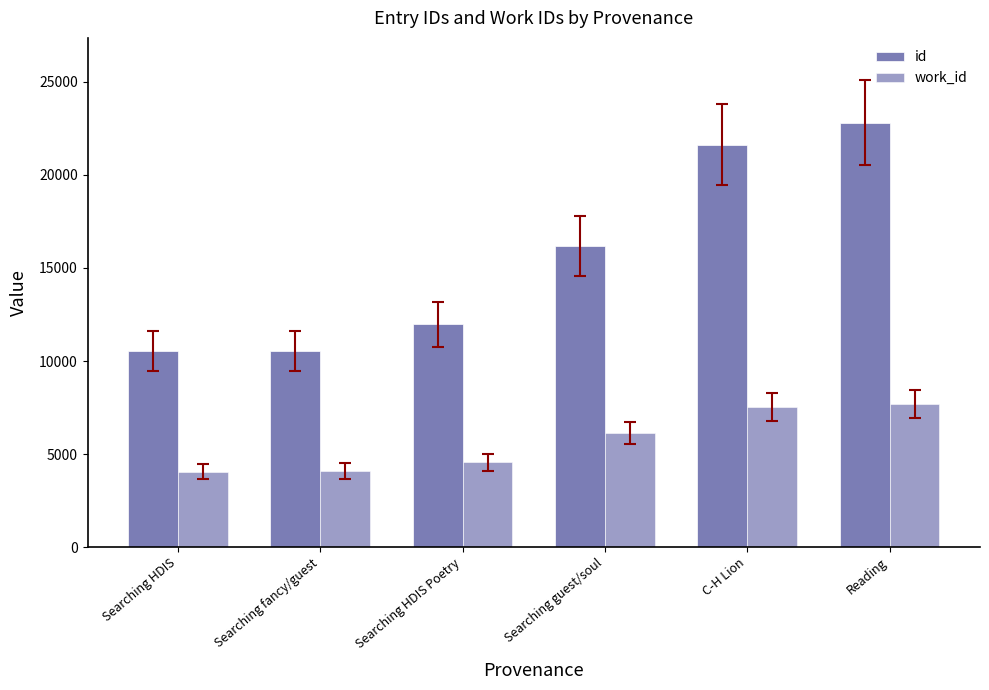

Does the chart contain any negative values?

No